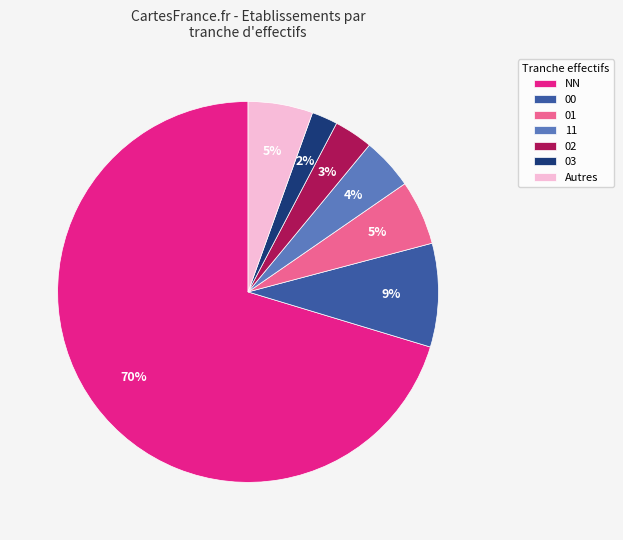

Count the number of slices in the pie.

7